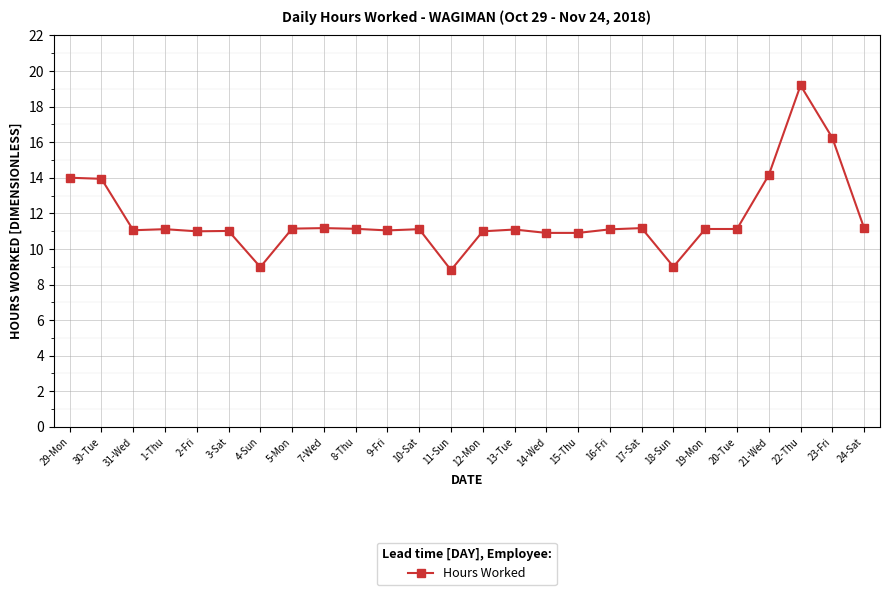

What is the difference between the maximum and minimum values?

10.4